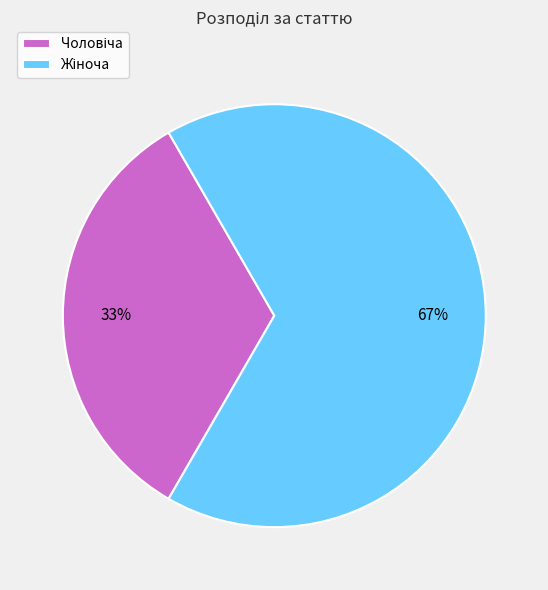

To the nearest percent, what is the average slice percentage?

50%